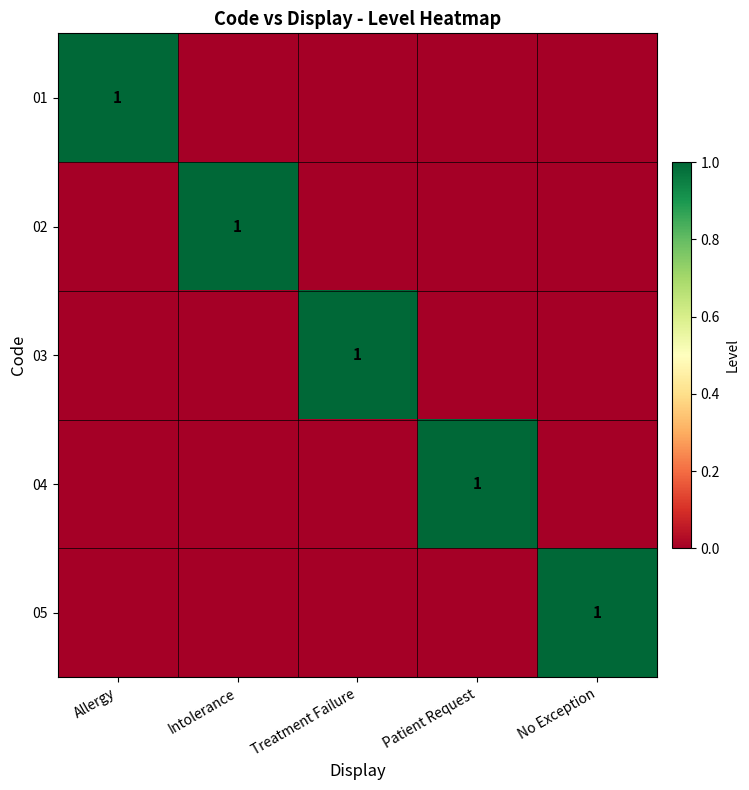

True or false: 03 has a value of 0 at No Exception.

True